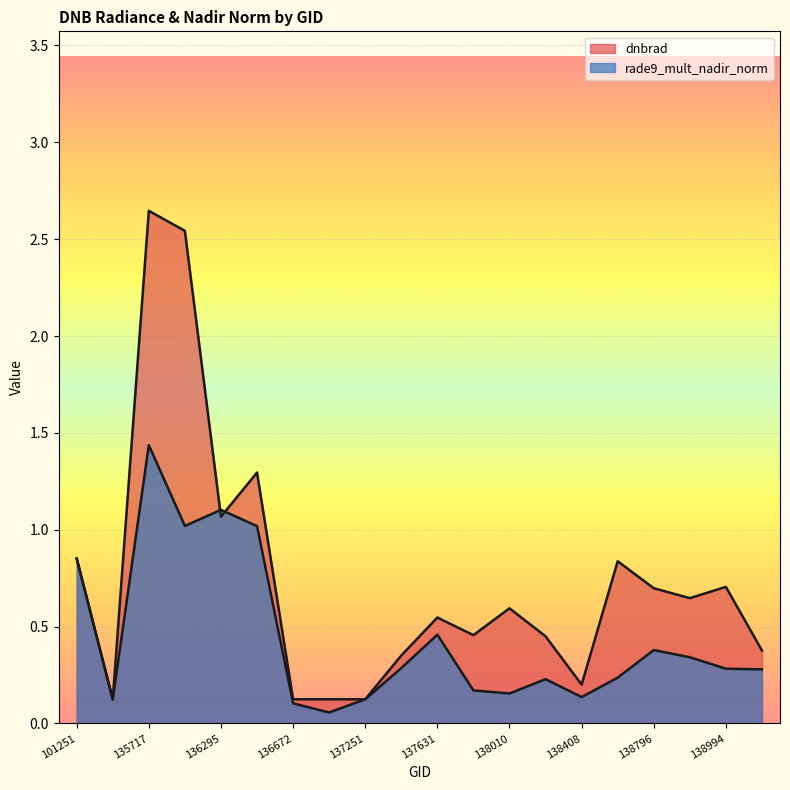

Which category has the lowest value in the dnbrad series?

135532